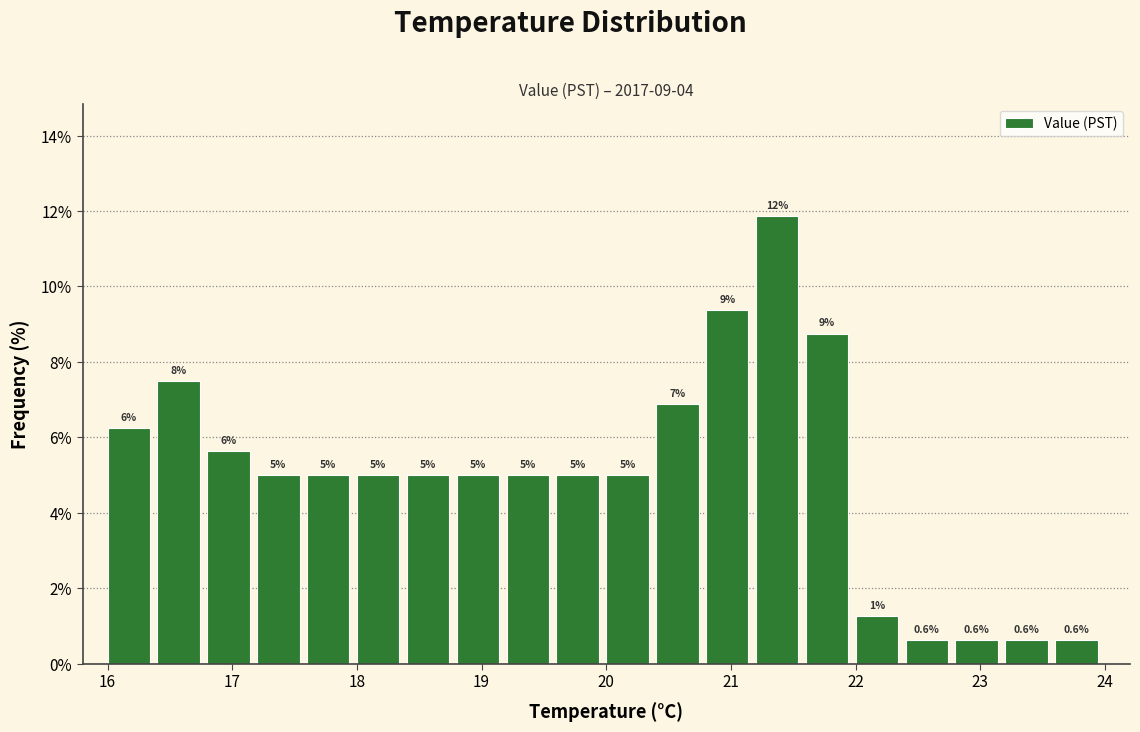

Over which range of the x-axis is the bar tallest?

21.2 to 21.6